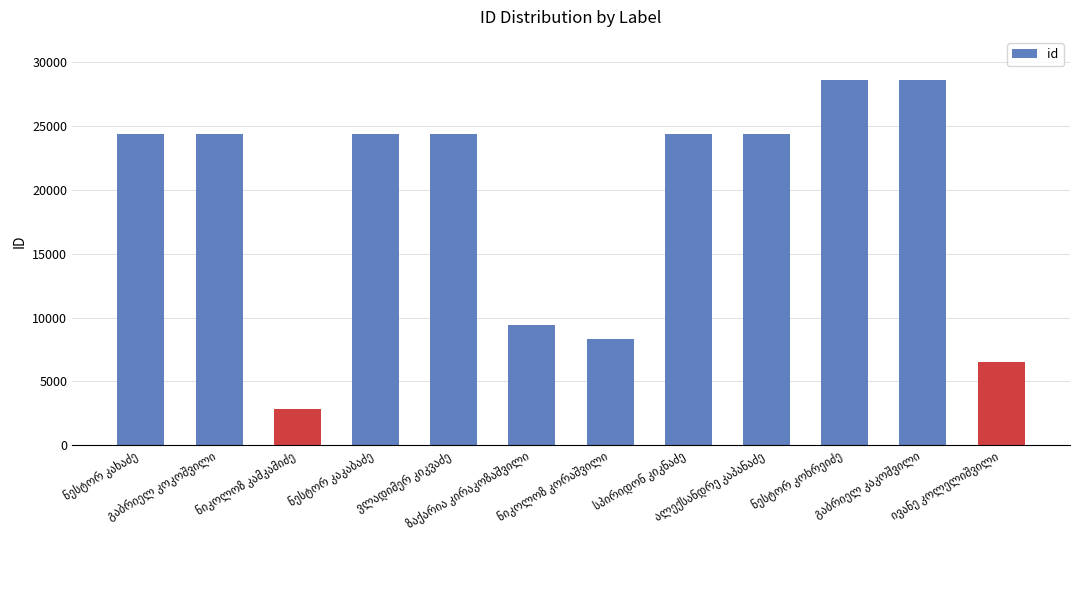

What is the value of the 9th bar from the left?

24375